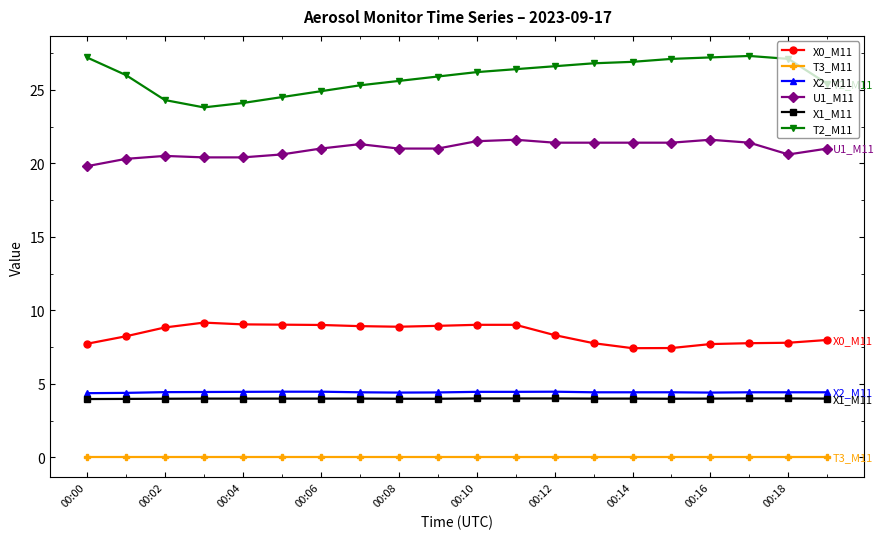

What is the average value of the X1_M11 series?

4.0